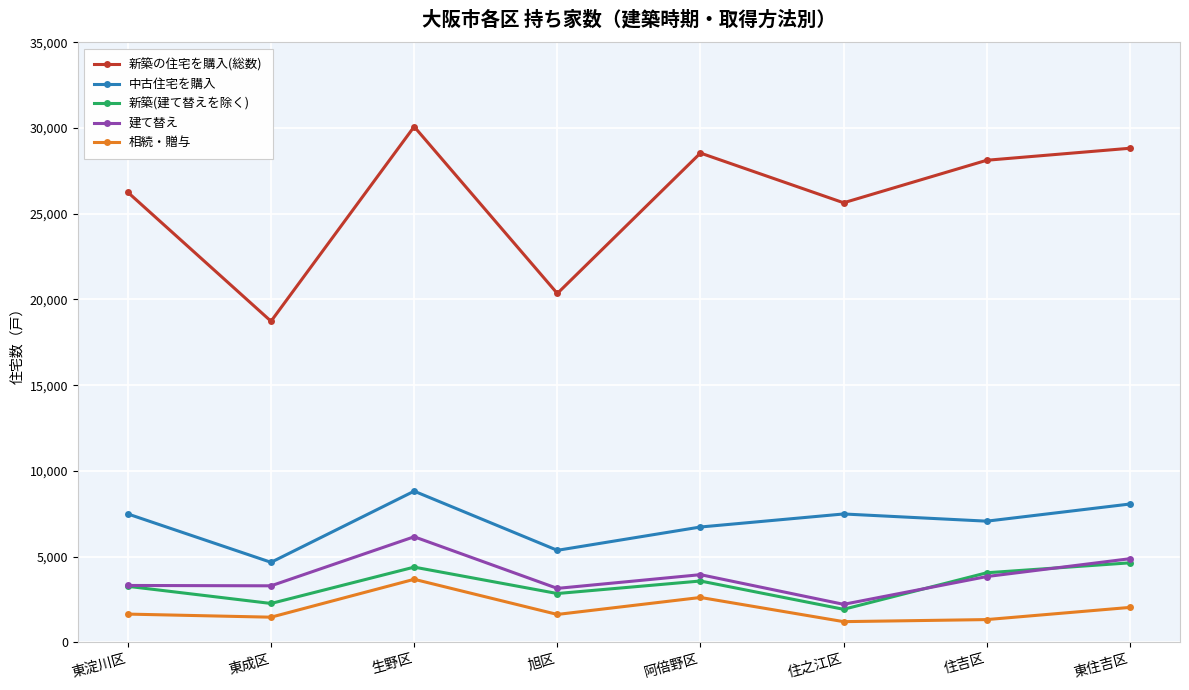

What is the sum of all 新築(建て替えを除く) values?

26990